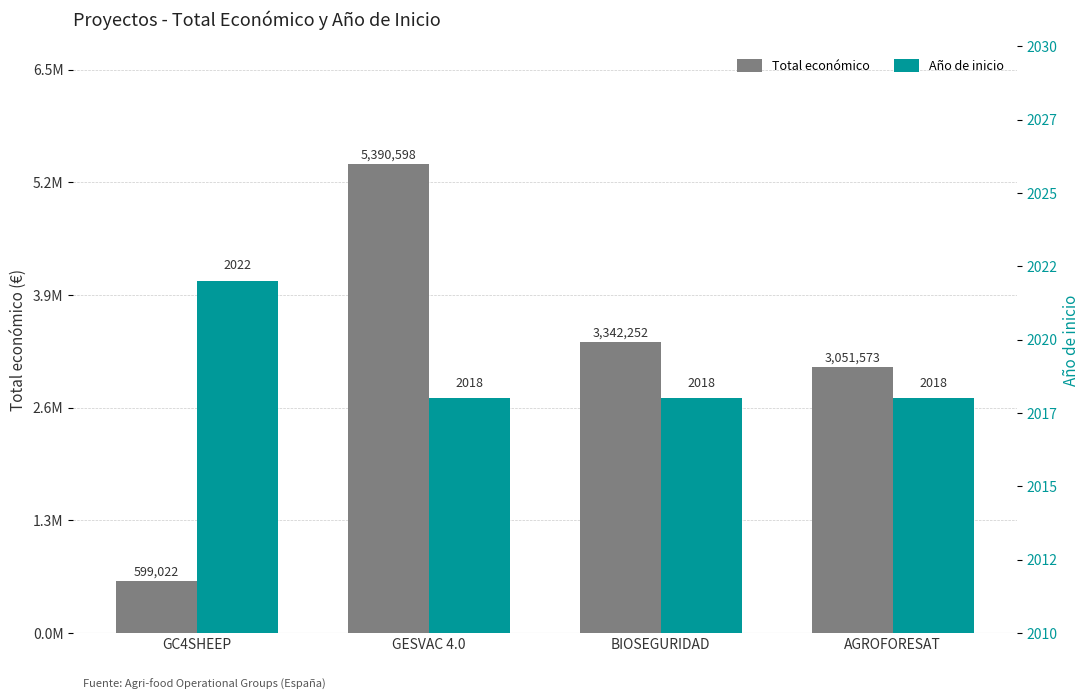

Is the value of Año de inicio at GESVAC 4.0 greater than the value of Total económico at AGROFORESAT?

No